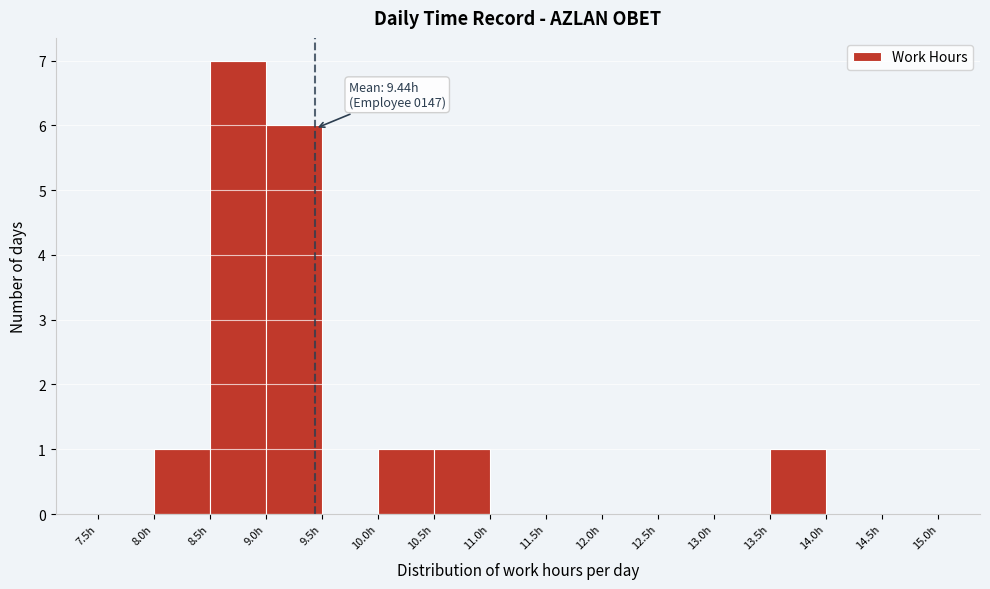

Over which range of the x-axis is the bar tallest?

8.5 to 9.0